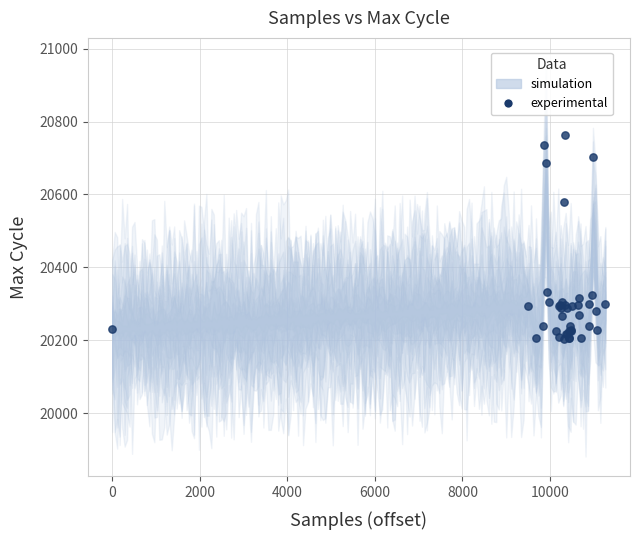

What Y value in the scatter plot is closest to 20484?

20579